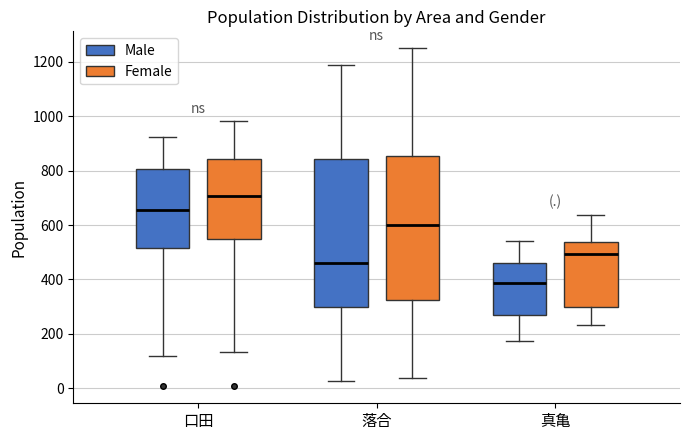

Reading left to right, transcribe this box plot: for each box, give where its median line is, the range the box spans, and where its two whiskers end, as read against the y-axis. The values are not printed on the chart, so give them approximately, as read against the axis.

口田 (Male): median 660, box 520 to 800, whiskers 120 to 920
口田 (Female): median 700, box 560 to 840, whiskers 140 to 980
落合 (Male): median 460, box 300 to 840, whiskers 20 to 1200
落合 (Female): median 600, box 320 to 860, whiskers 40 to 1260
真亀 (Male): median 380, box 260 to 460, whiskers 180 to 540
真亀 (Female): median 500, box 300 to 540, whiskers 240 to 640